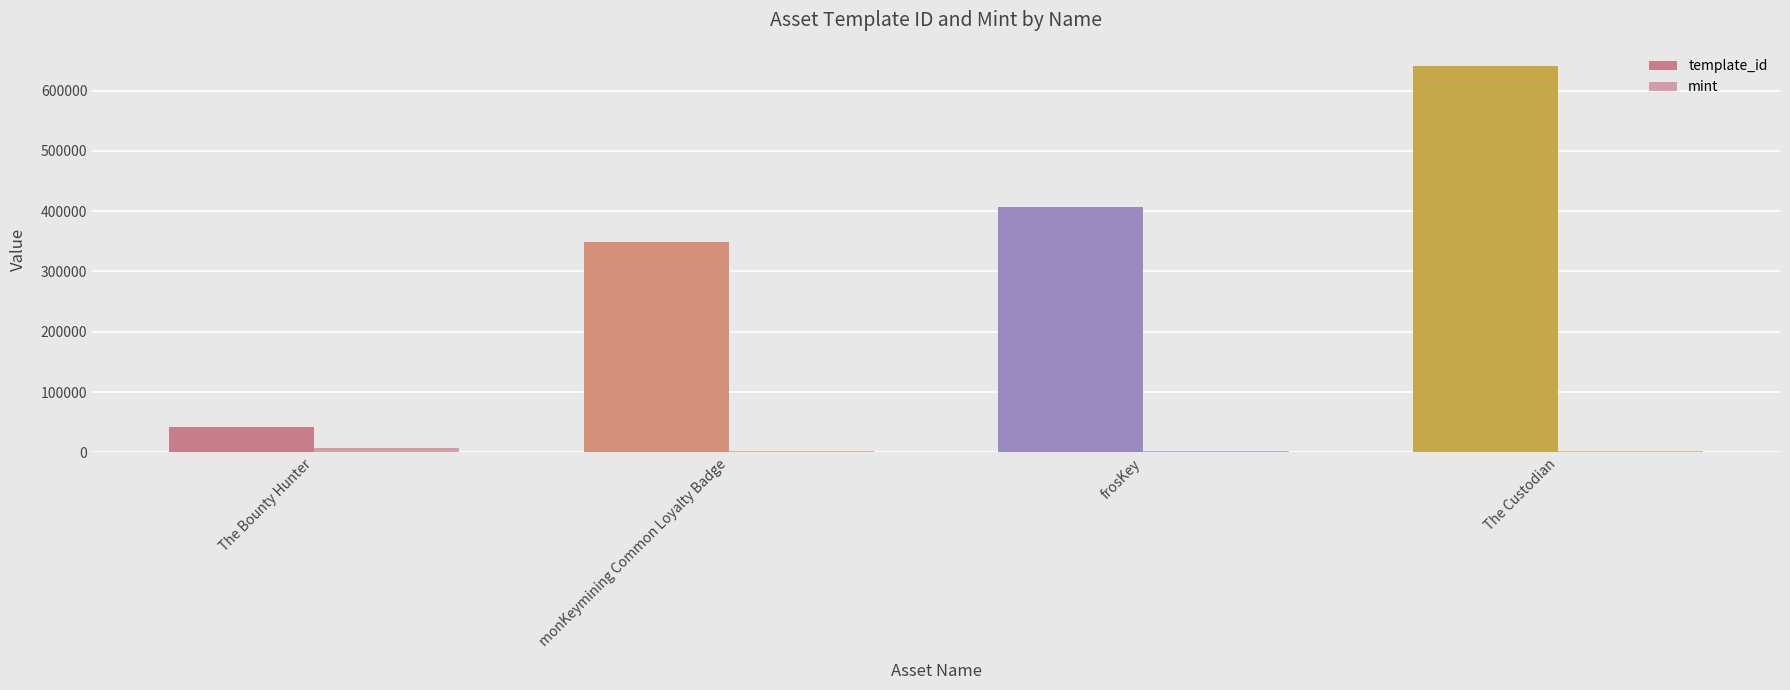

The value of mint at monKeymining Common Loyalty Badge is 1812. True or false?

False